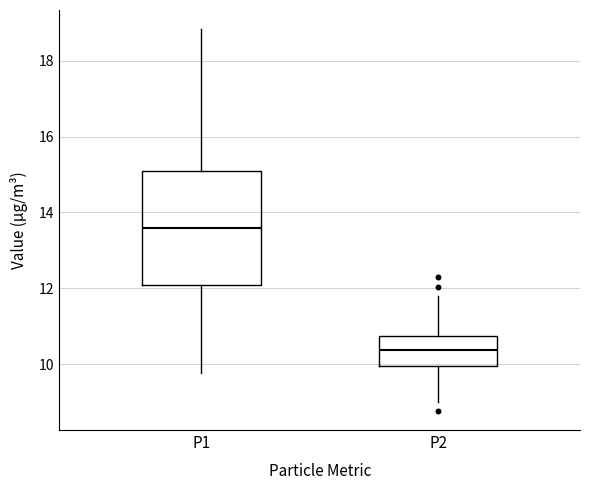

Which box has the lowest median line?

P2